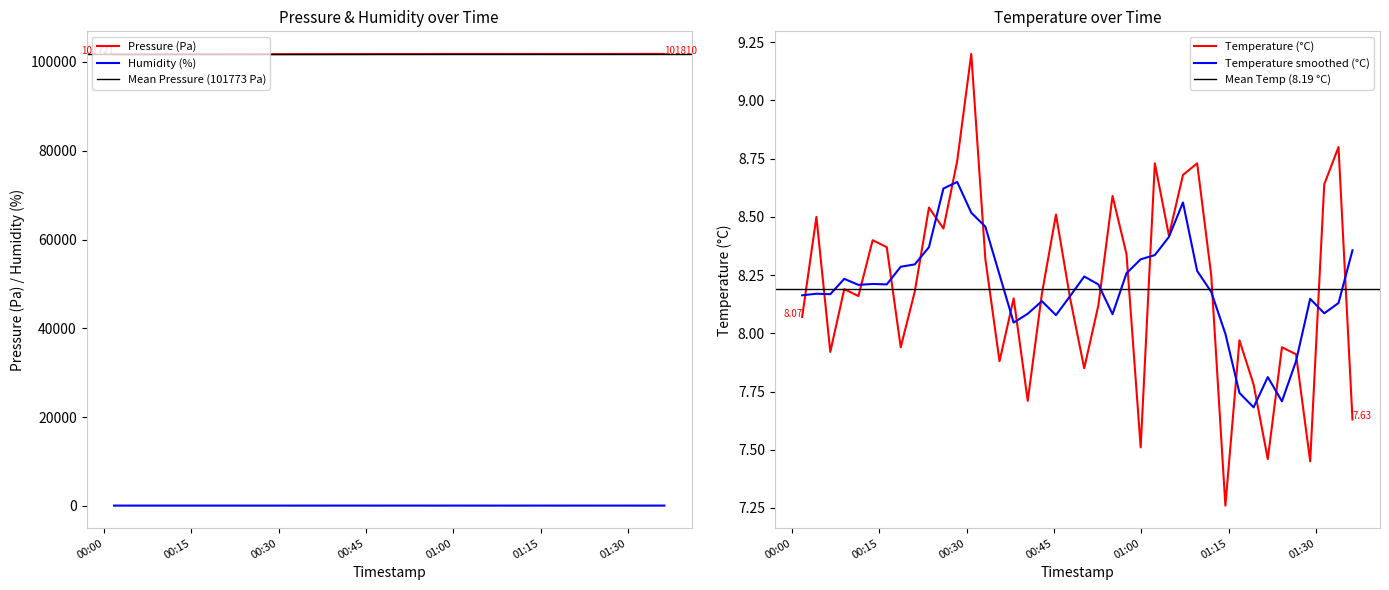

How many lines are shown in the chart?

3